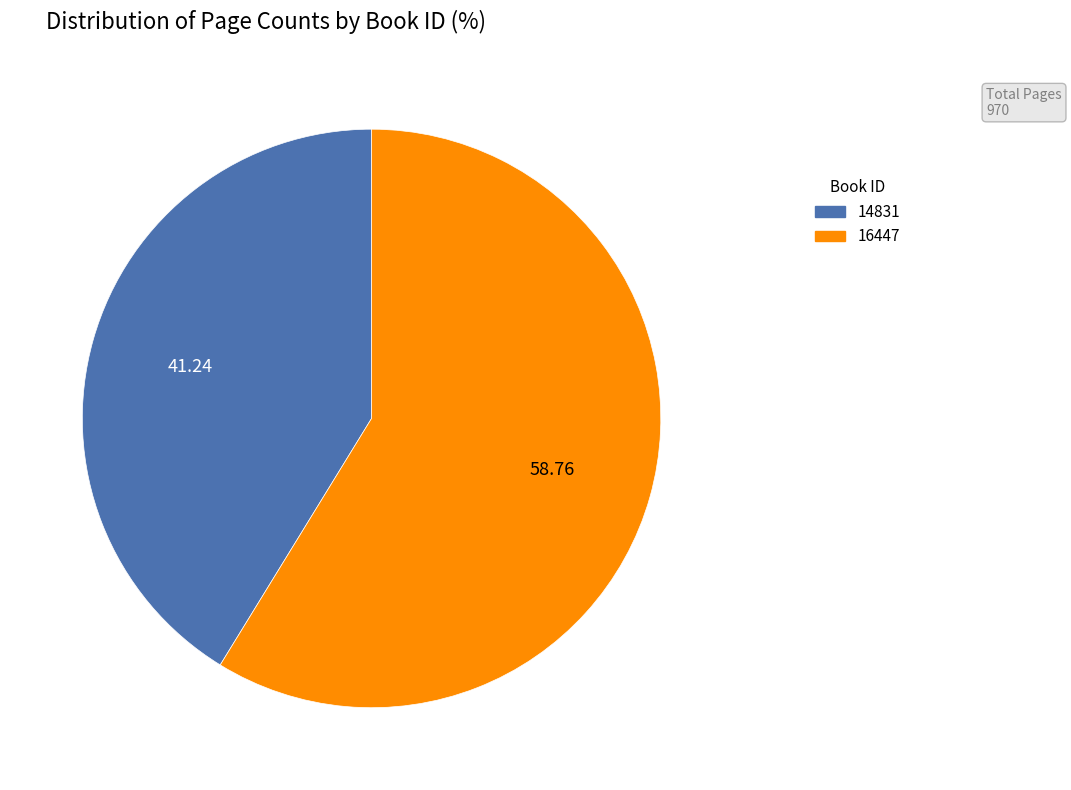

Which category has the biggest portion of the pie?

16447